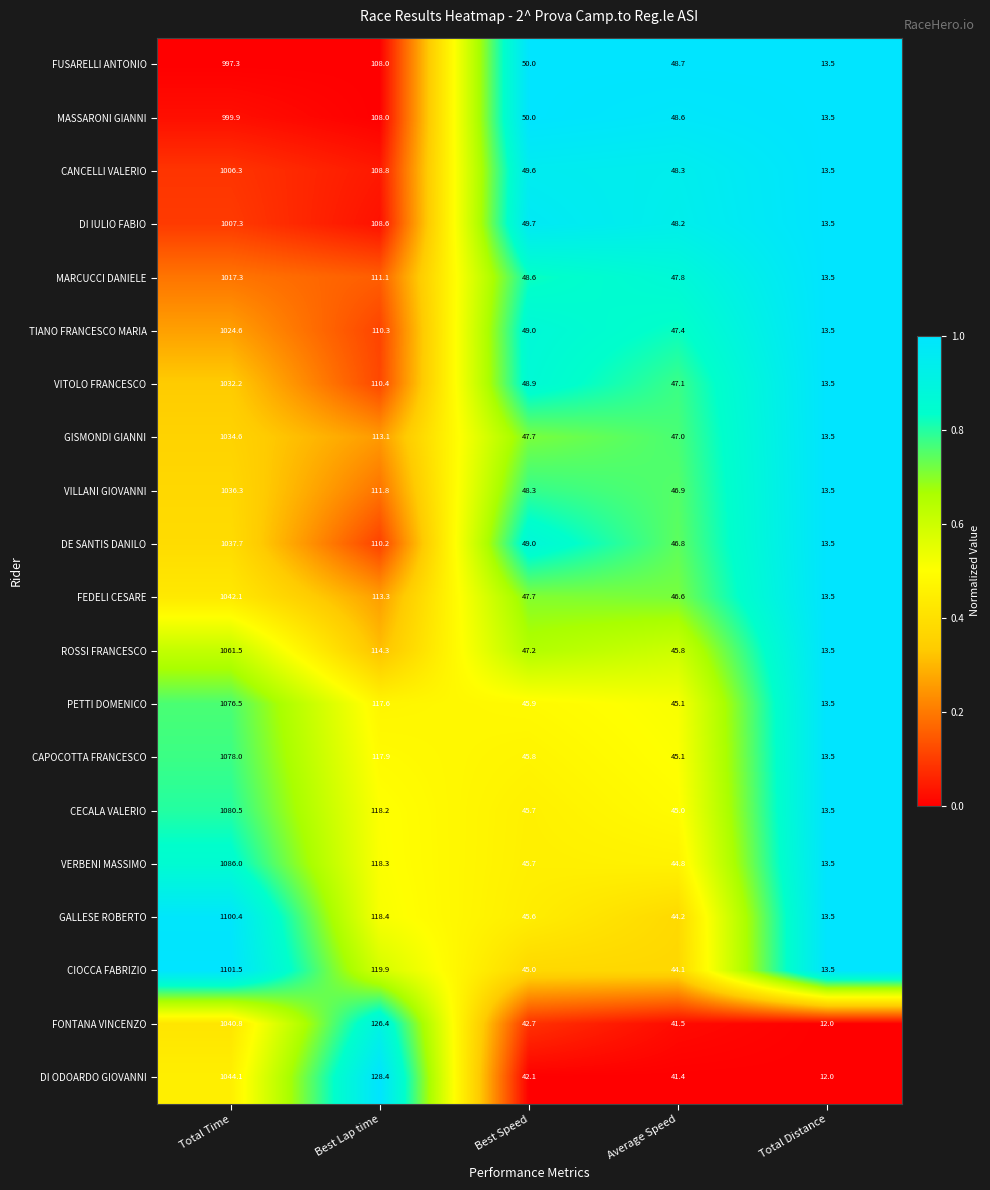

Which series has the largest total across all categories?

CIOCCA FABRIZIO